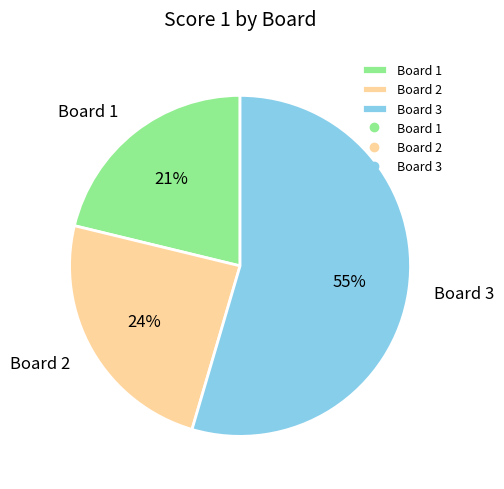

True or false: Board 1 accounts for 21% of the total.

True